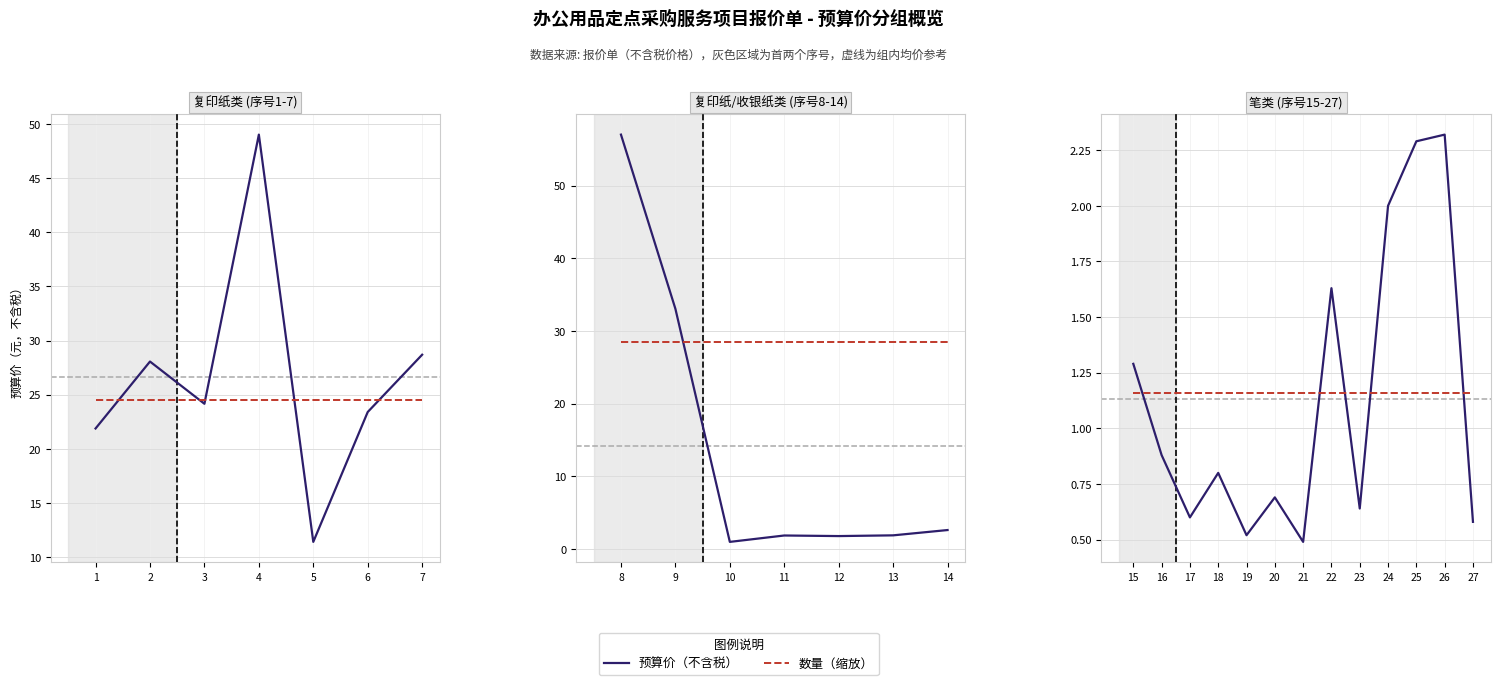

True or false: 数量（缩放） has more than 1 points higher than both neighbors.

False